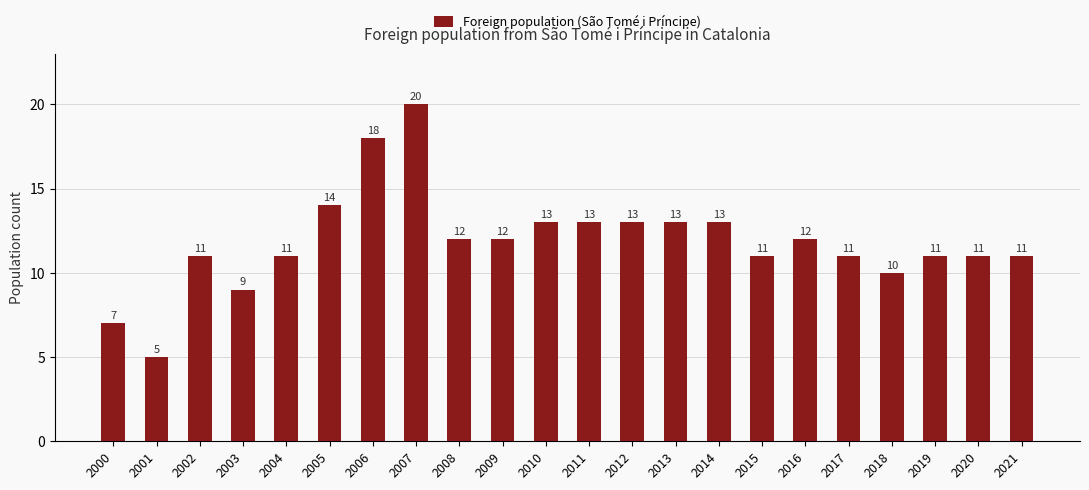

Between 2004 and 2001, which is larger?

2004